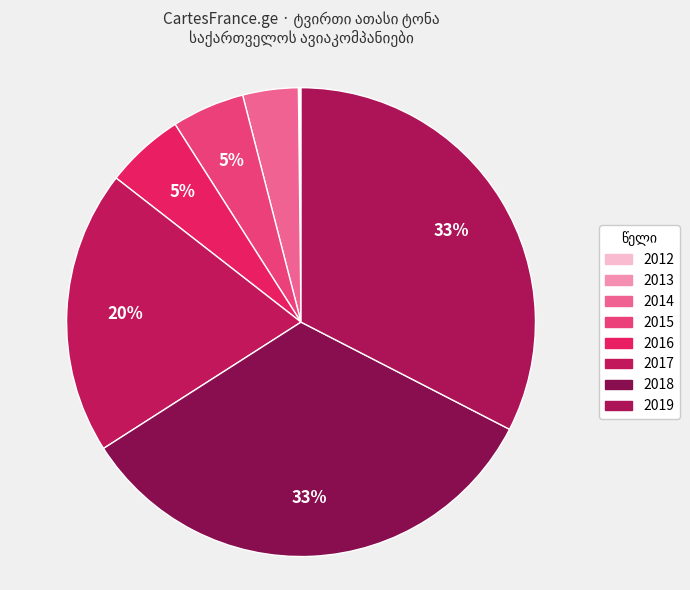

Is there a majority slice in this chart?

No